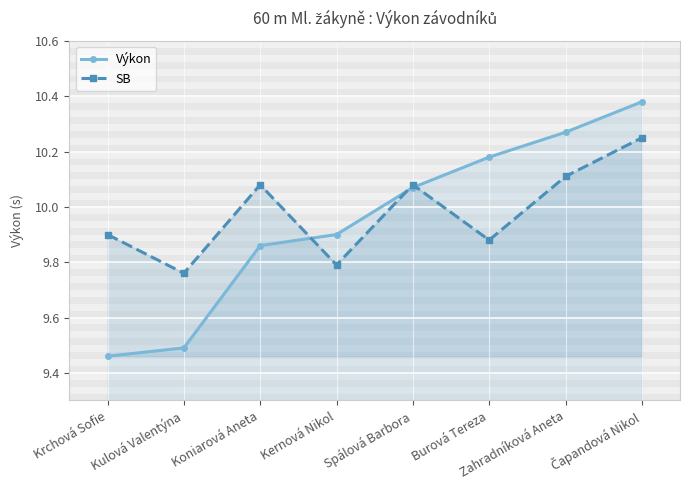

What is the difference between the maximum and minimum values in the Výkon series?

0.9